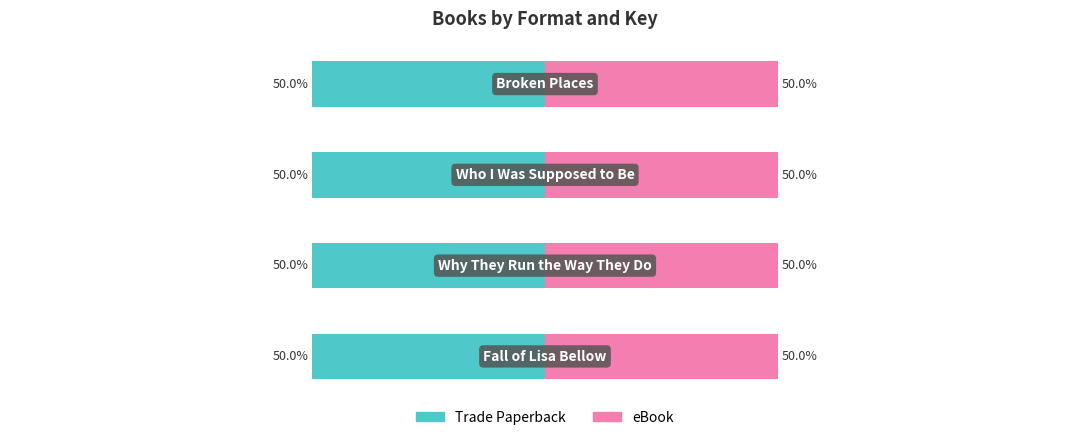

Which series has the largest total across all categories?

Trade Paperback